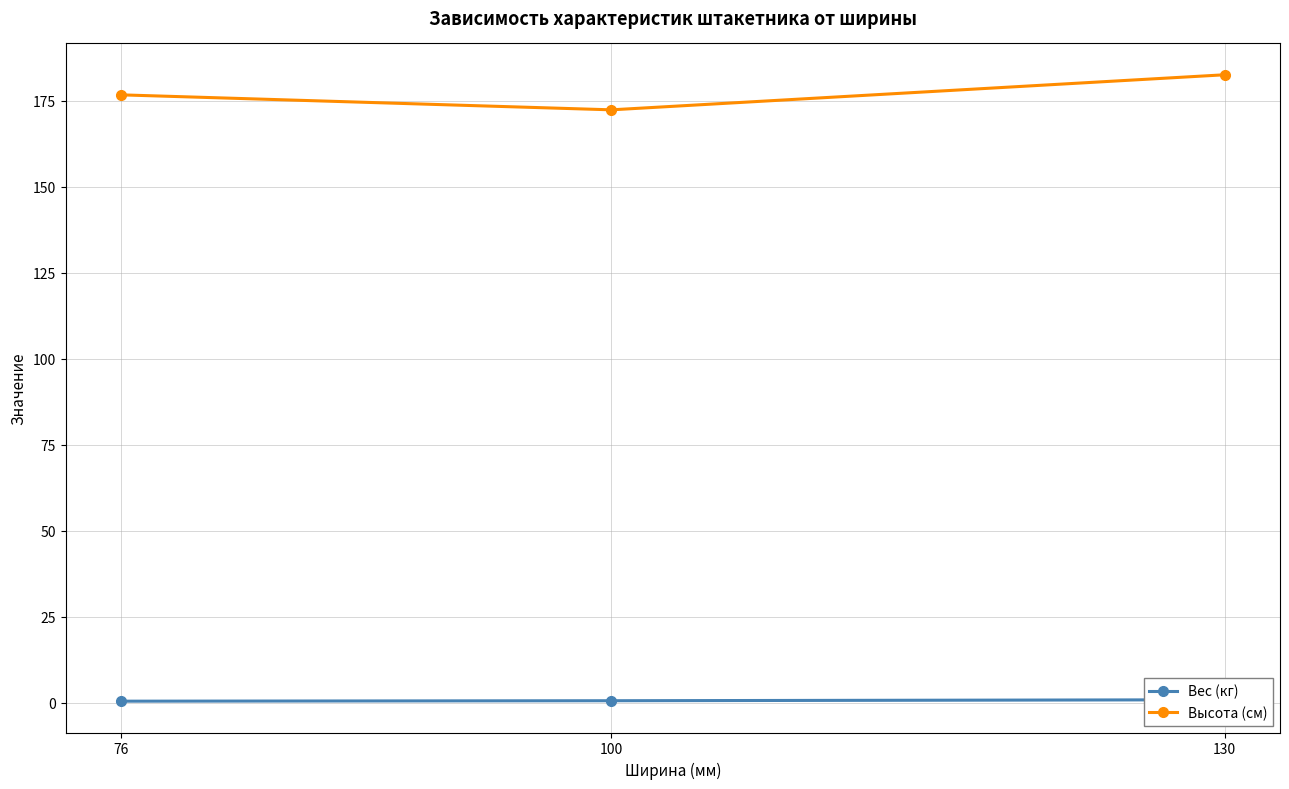

What is the sum of the Высота (см) values at 76 and 100?

349.0